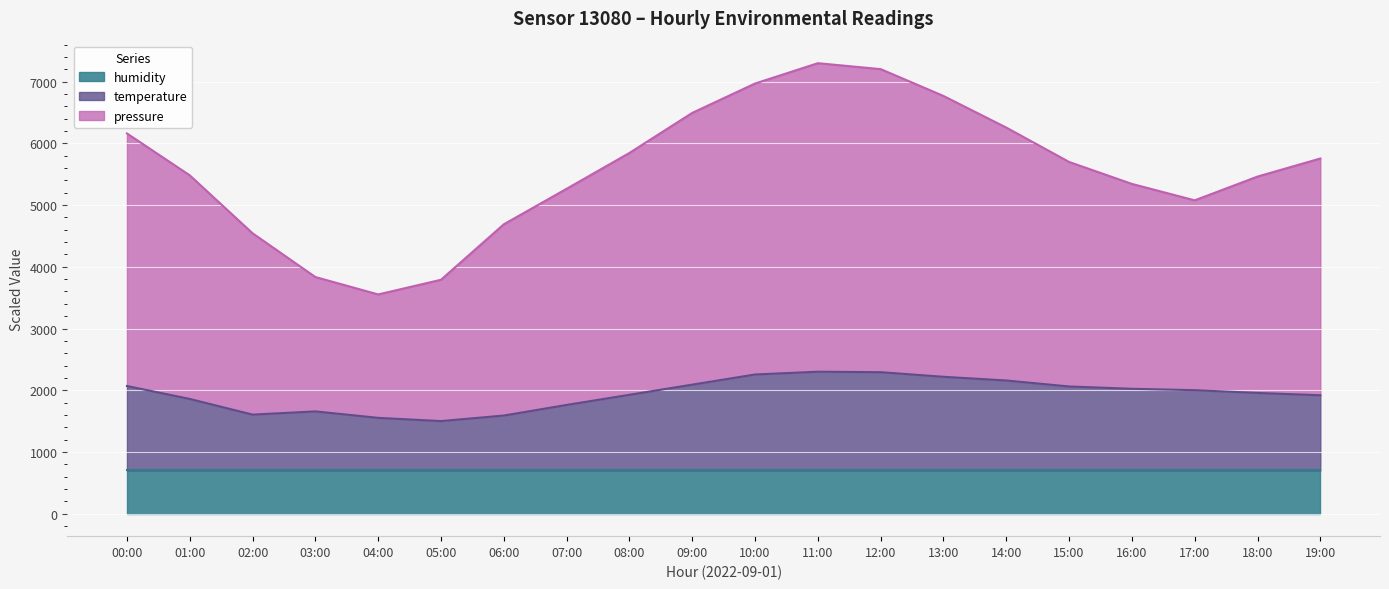

What is the sum of all temperature values?

38792.5